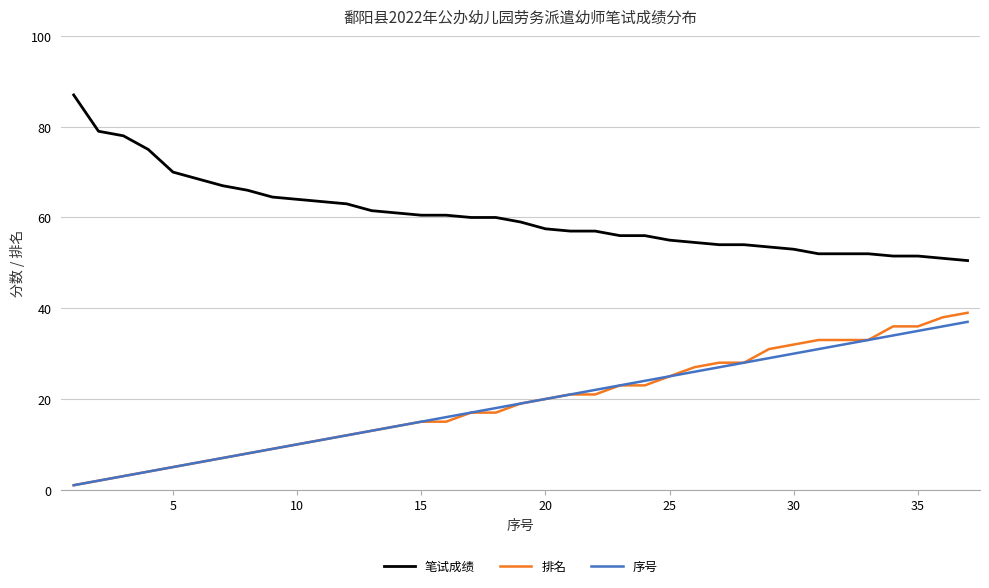

What is the average value of the 笔试成绩 series?

60.4